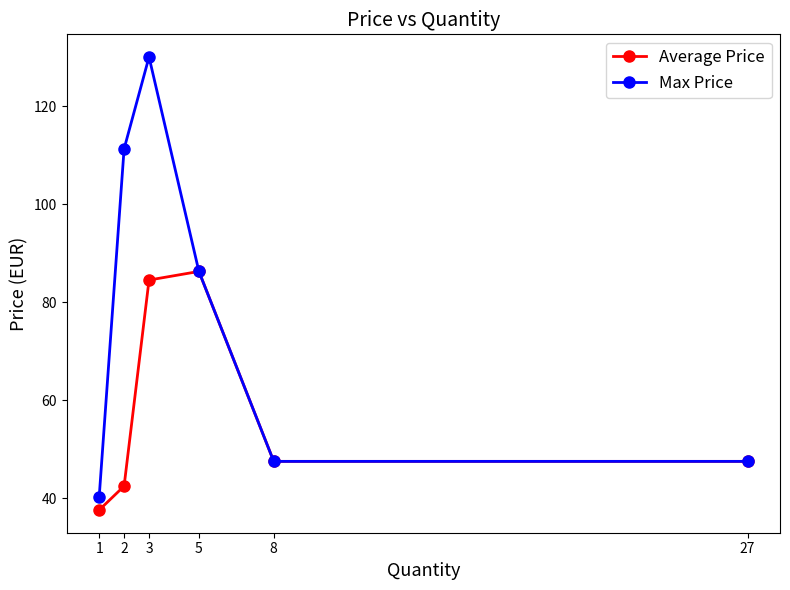

Is the value of Average Price at 5 greater than the value of Max Price at 2?

No